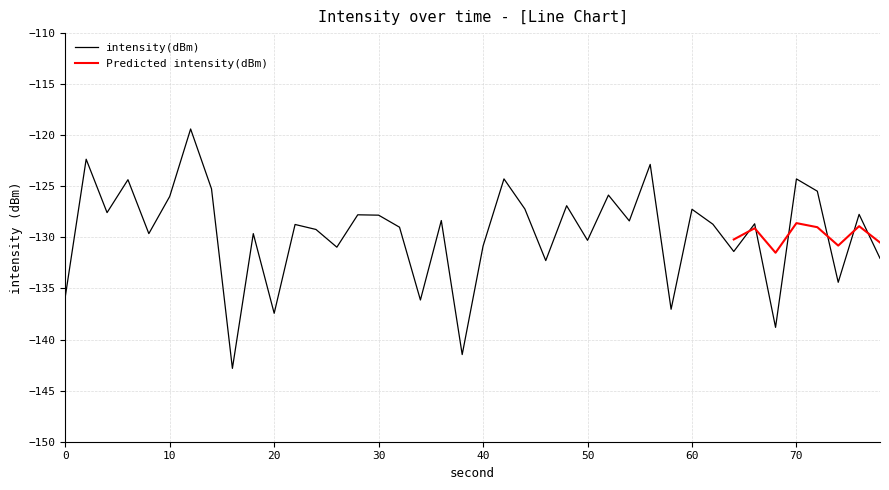

Does the chart display data point markers on the line(s)?

No